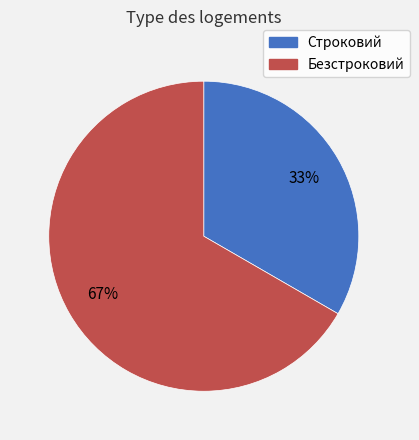

To the nearest percent, what is the average slice percentage?

50%